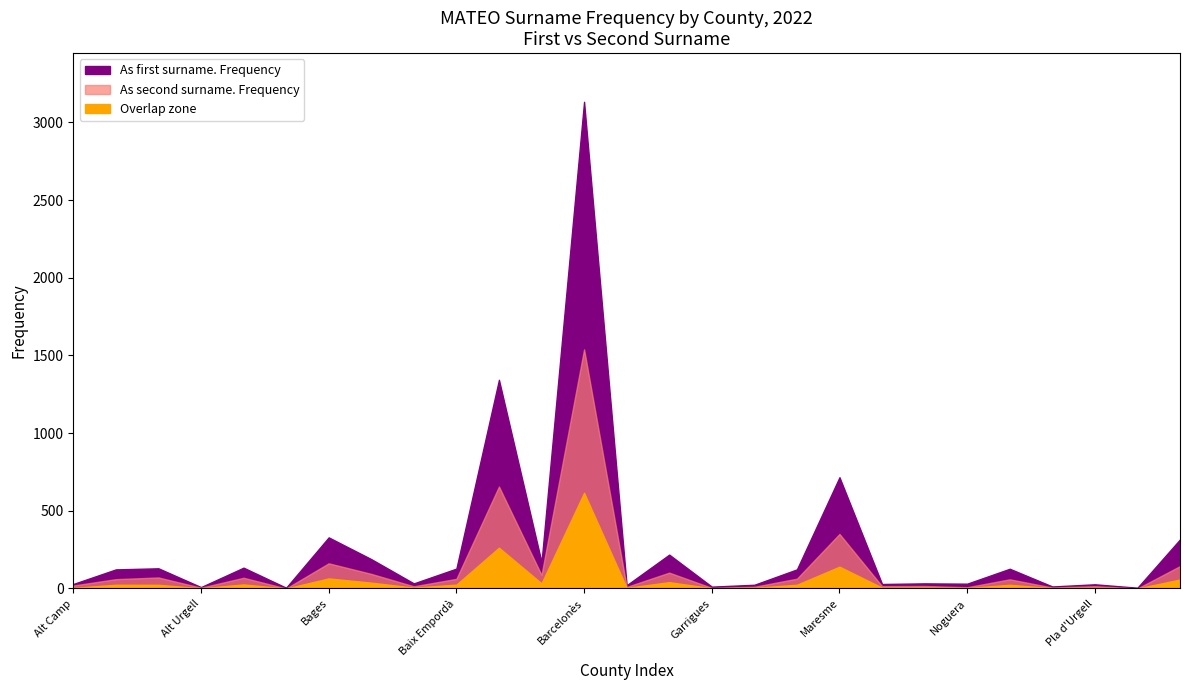

Does the chart have visible grid lines?

No